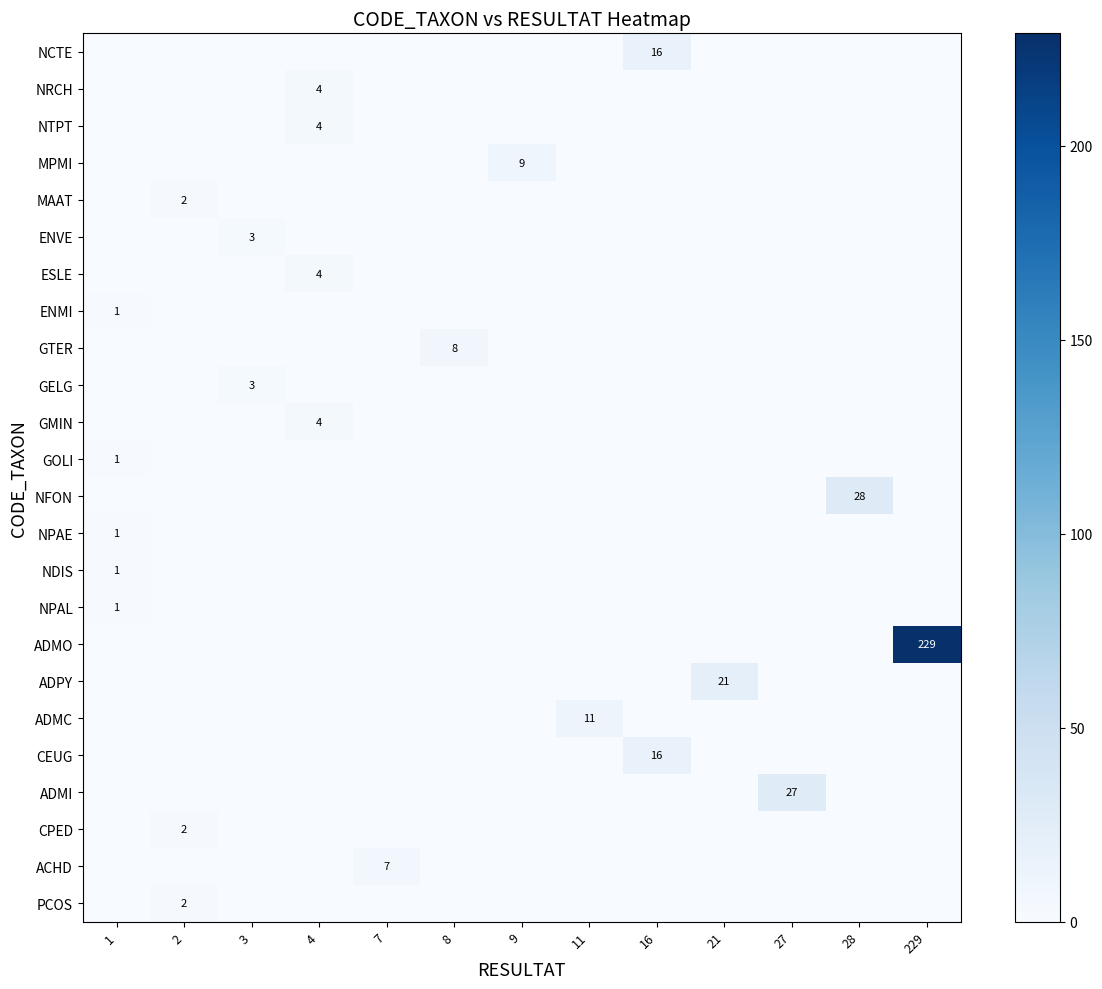

Between 3 and 16, which series saw the biggest shift?

NCTE